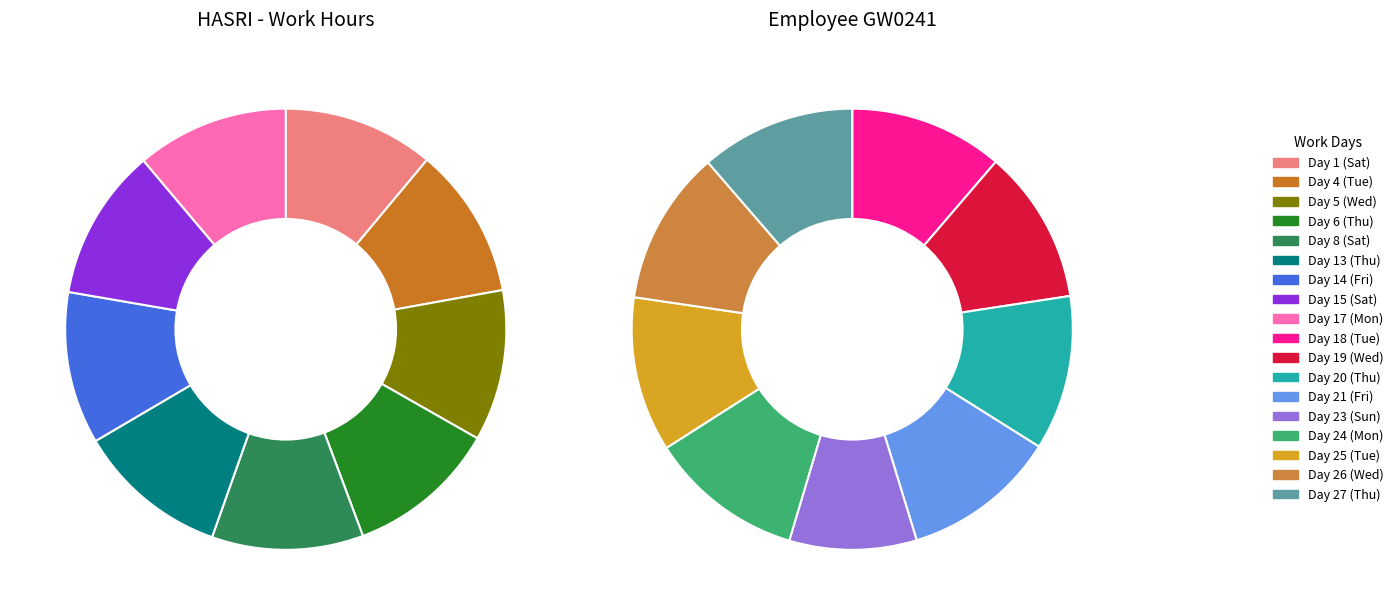

How many segments does this pie chart have?

18